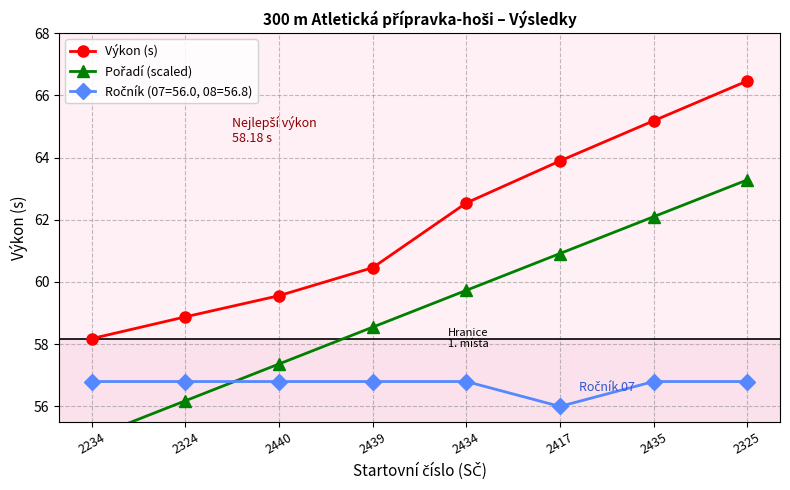

Rank the categories by Pořadí (scaled) value from highest to lowest.

2325, 2435, 2417, 2434, 2439, 2440, 2324, 2234